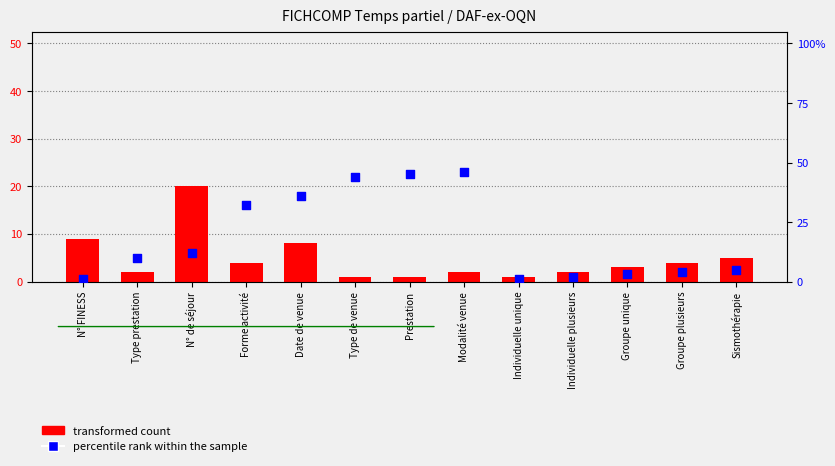

At how many categories does at least one series exceed 5?

8